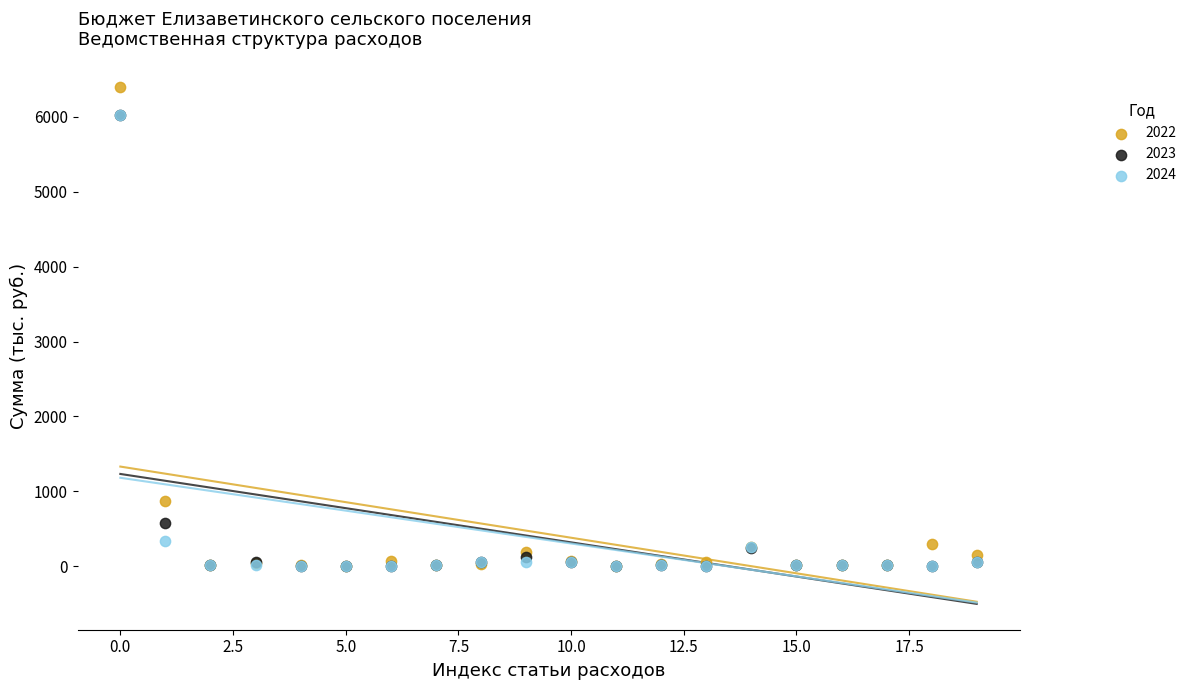

Which series has the largest Y range (max minus min)?

2022